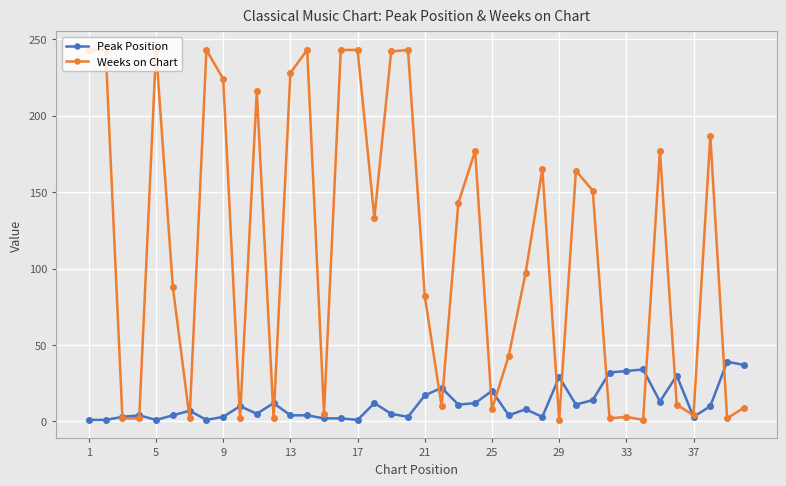

Count the number of categories in the chart.

40